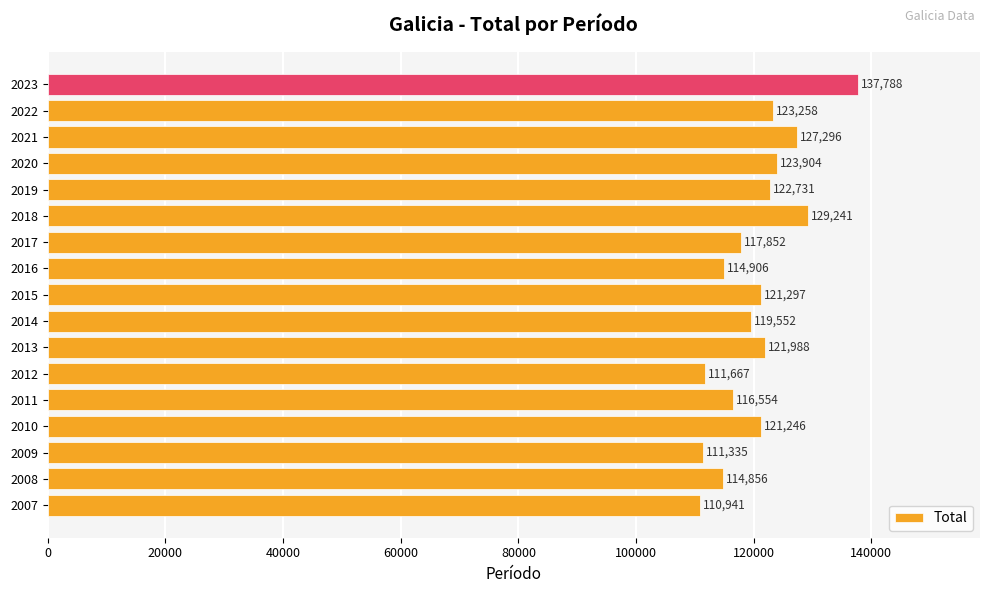

Approximately how many times larger is the value at 2022 compared to 2018?

1.0